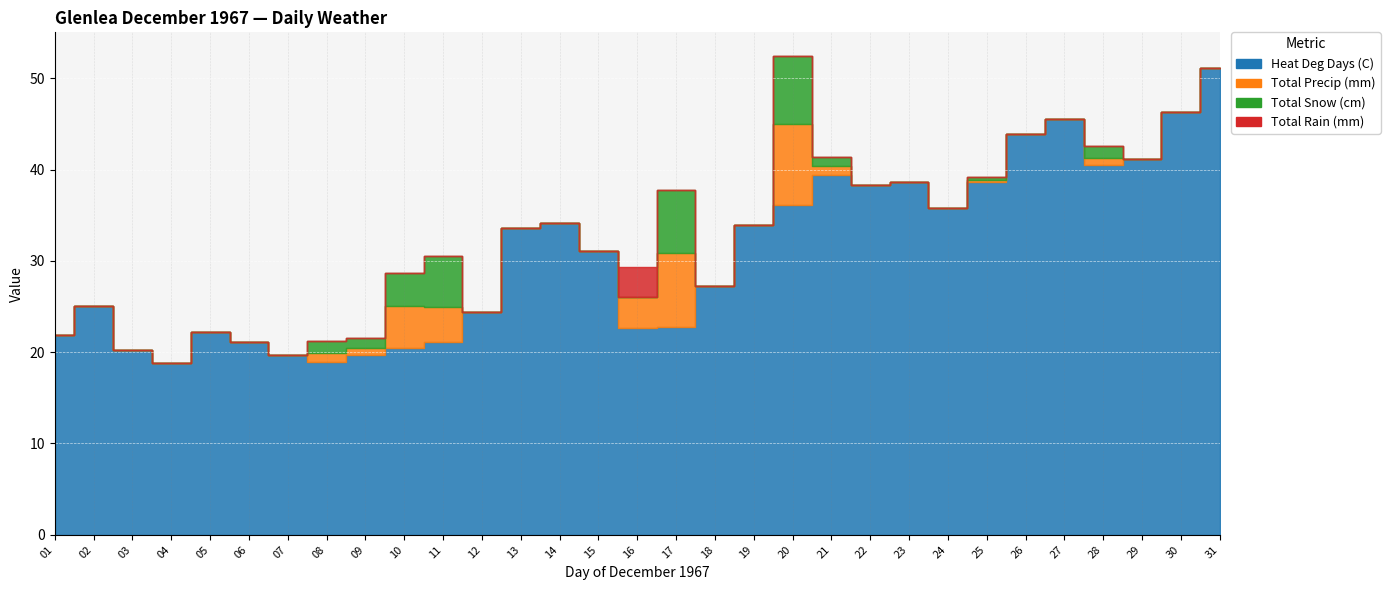

What is the difference between the second highest and minimum values in the Heat Deg Days (C) series?

27.5